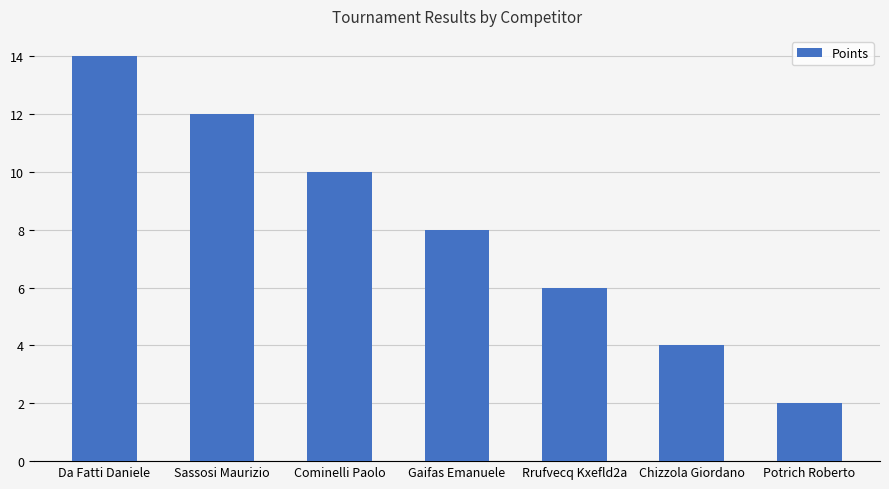

List the labels in order of value, smallest first.

Potrich Roberto, Chizzola Giordano, Rrufvecq Kxefld2a, Gaifas Emanuele, Cominelli Paolo, Sassosi Maurizio, Da Fatti Daniele